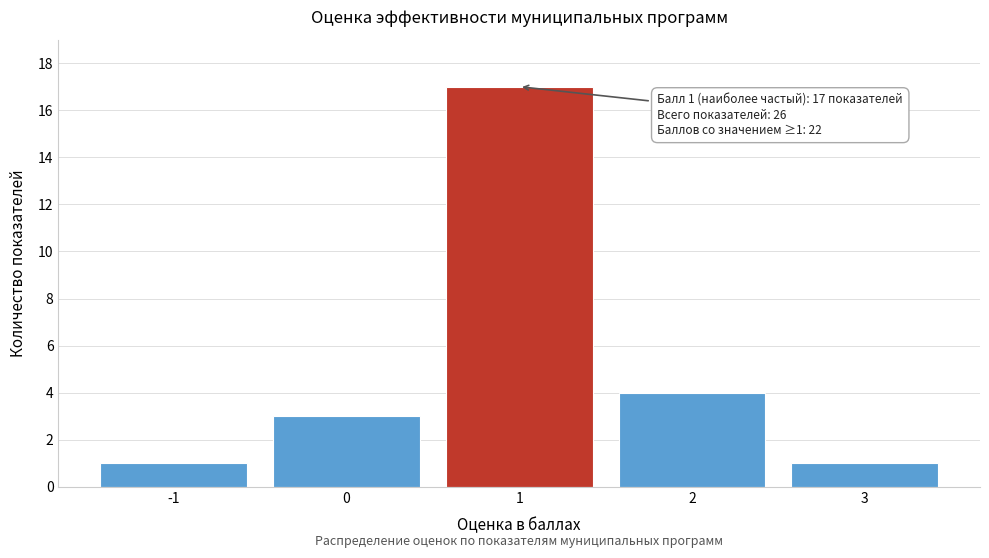

Which range on the x-axis has the tallest bar?

0.5 to 1.5